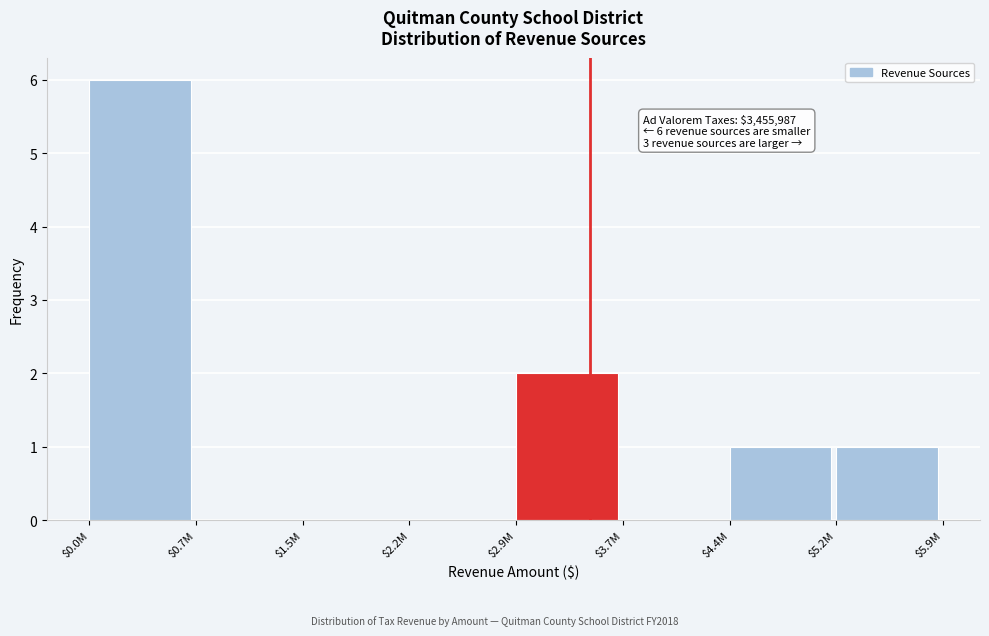

What is the maximum value shown in the chart?

6